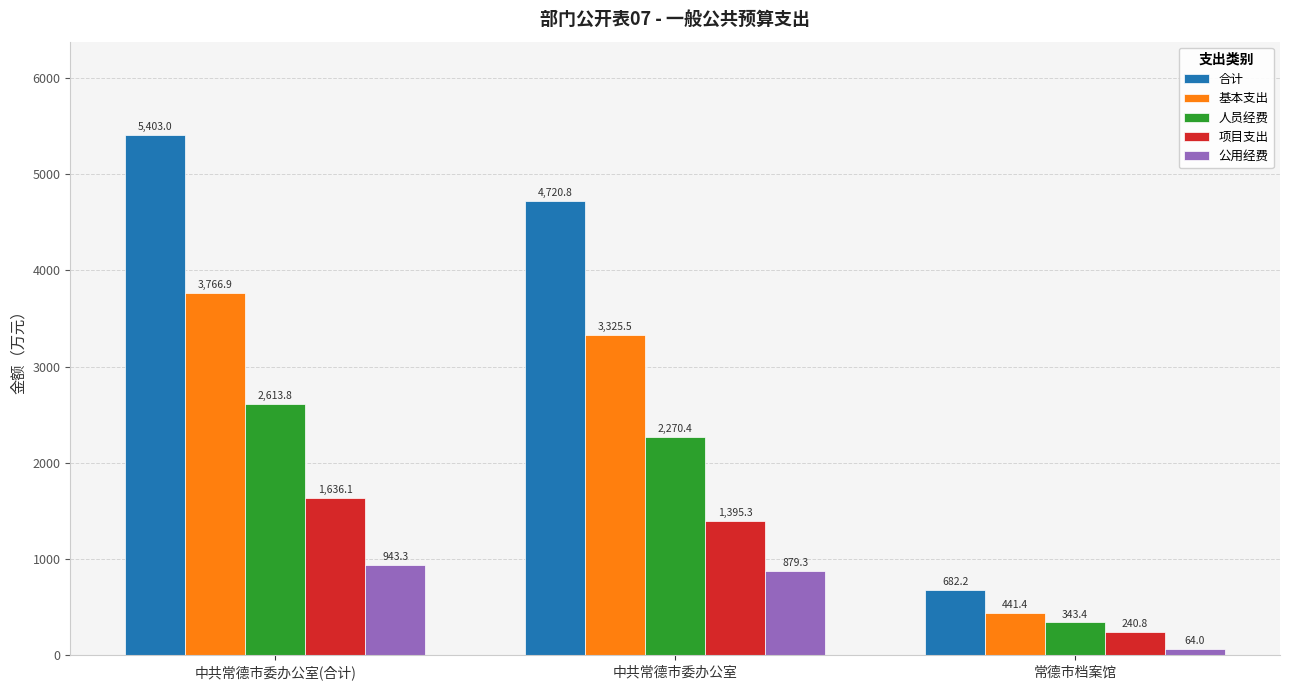

The value of 合计 at 常德市档案馆 is 417.4. True or false?

False